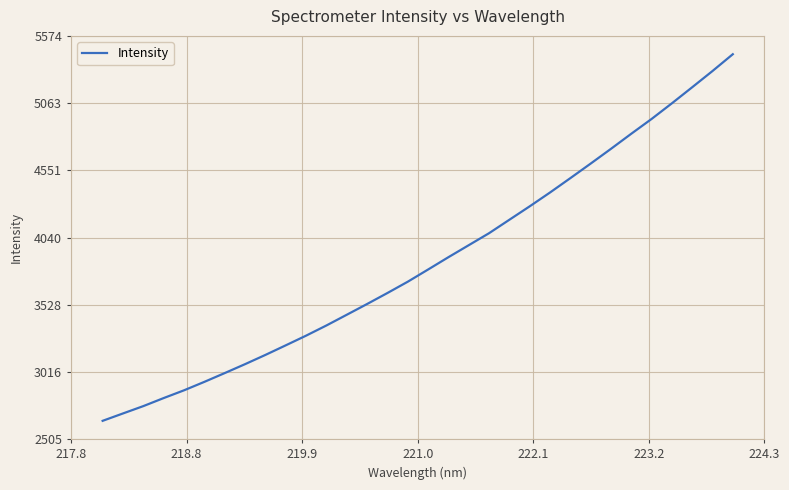

Reading left to right, list all the values displayed in this chart.

2644.3	2700.5	2756.3	2817.6	2876.6	2940.9	3007.7	3075.7	3146.0	3219.0	3292.6	3370.2	3451.7	3533.6	3617.3	3703.2	3796.1	3889.8	3981.2	4072.5	4174.9	4277.0	4382.3	4491.5	4602.3	4714.6	4829.5	4942.1	5061.2	5183.4	5307.0	5434.8